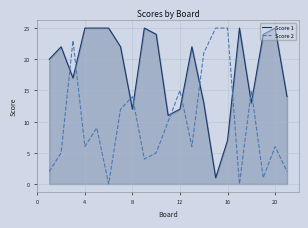

Which series has the largest total across all categories?

Score 1